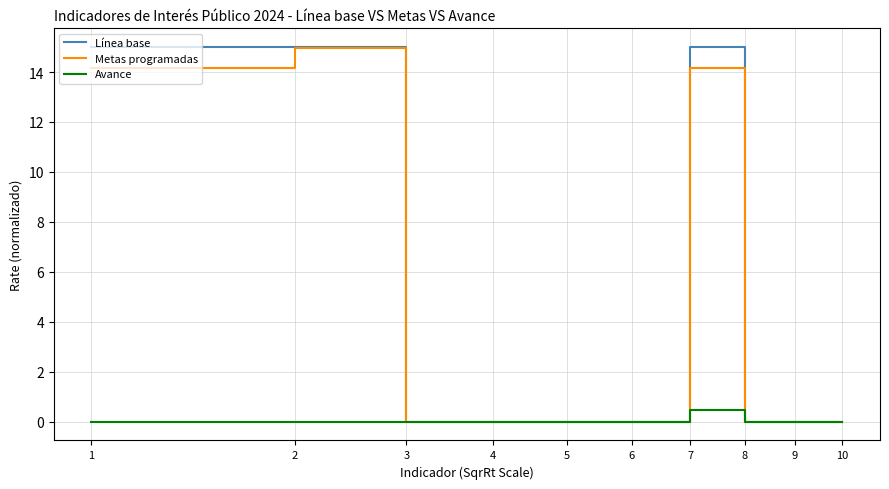

Count the number of categories in the chart.

10